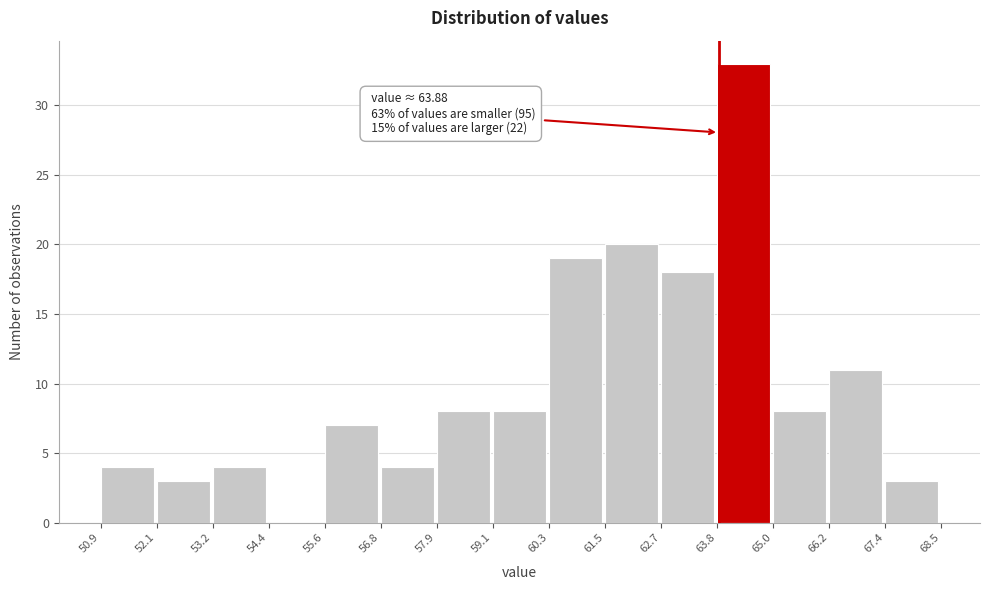

Which range on the x-axis has the tallest bar?

63.8 to 65.0